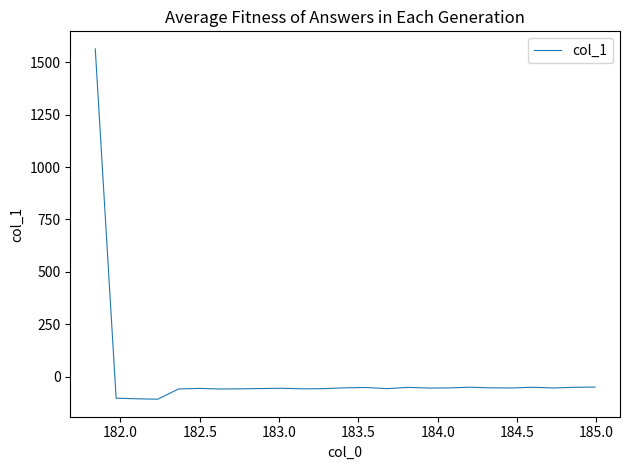

What is the maximum value shown in the chart?

1564.3